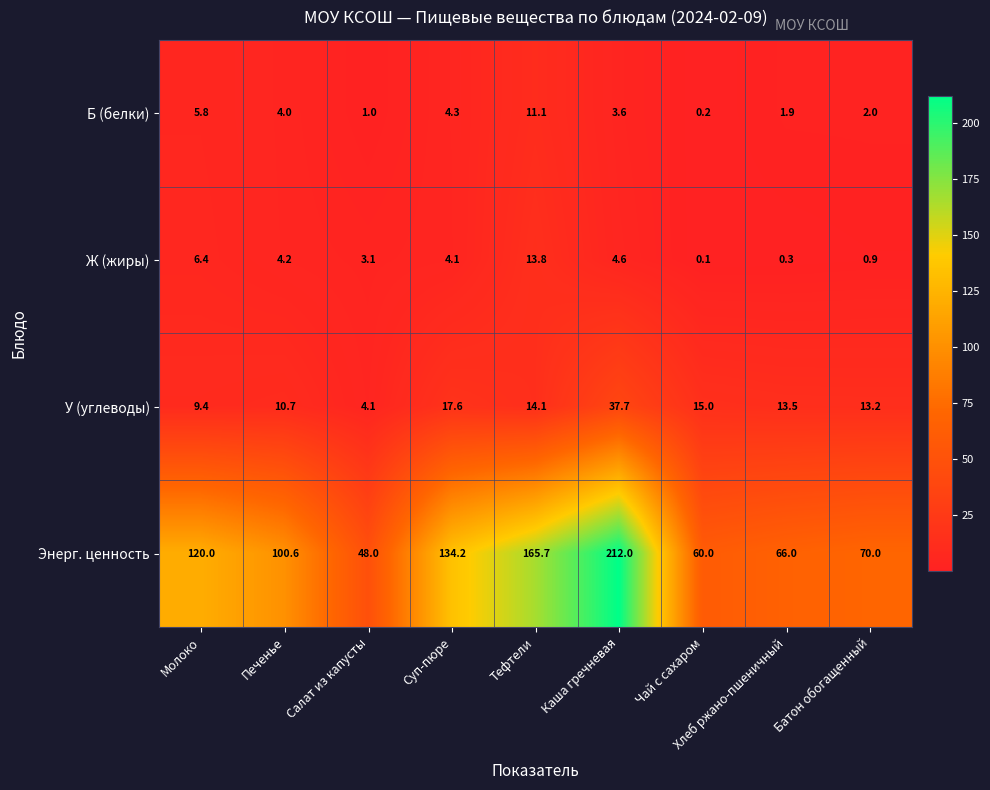

Which series changed the most between Тефтели and Батон обогащенный?

Энерг. ценность